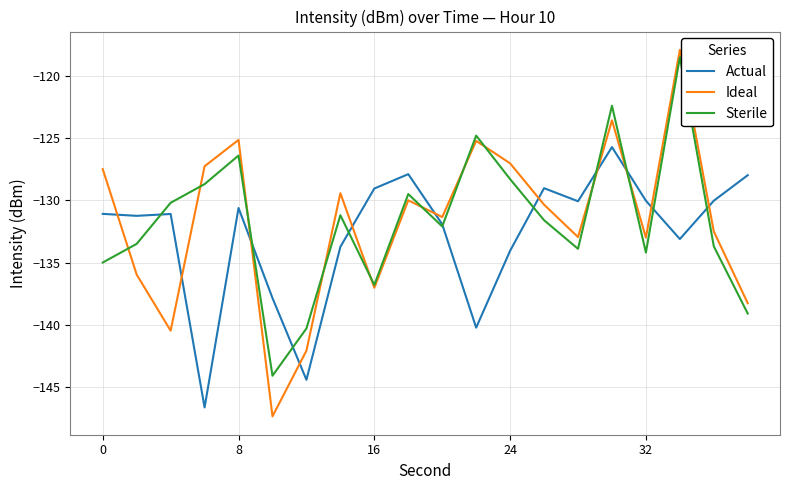

How many interior local valleys does the Sterile series have?

5